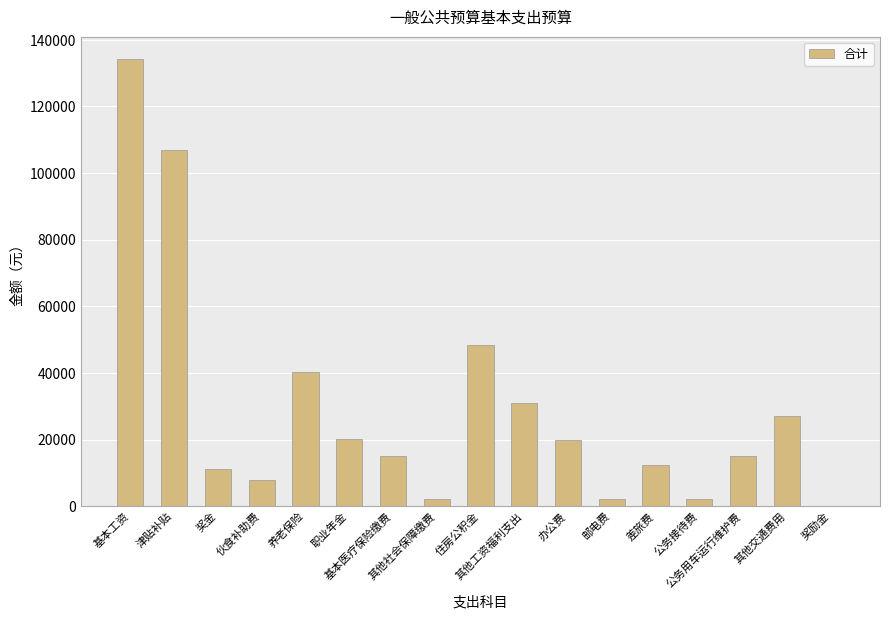

What is the maximum value shown in the chart?

134244